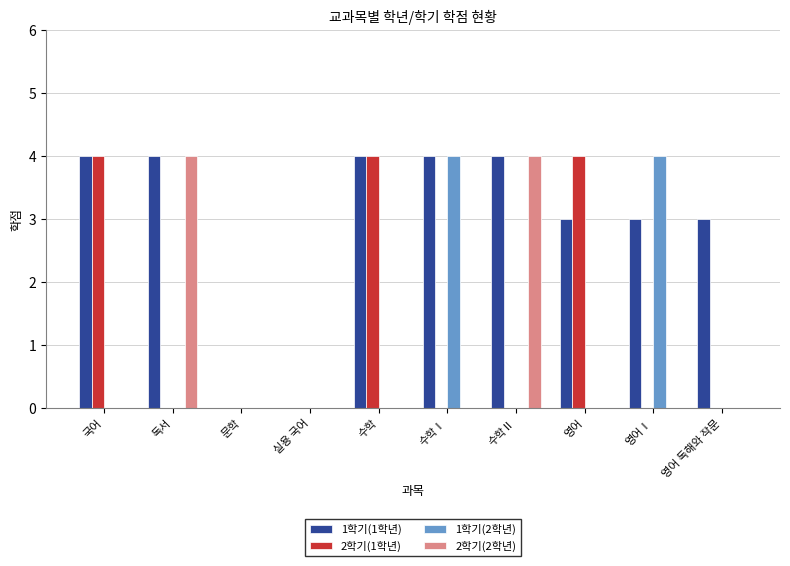

What is the spread (max minus min) of values at 영어 독해와 작문?

3